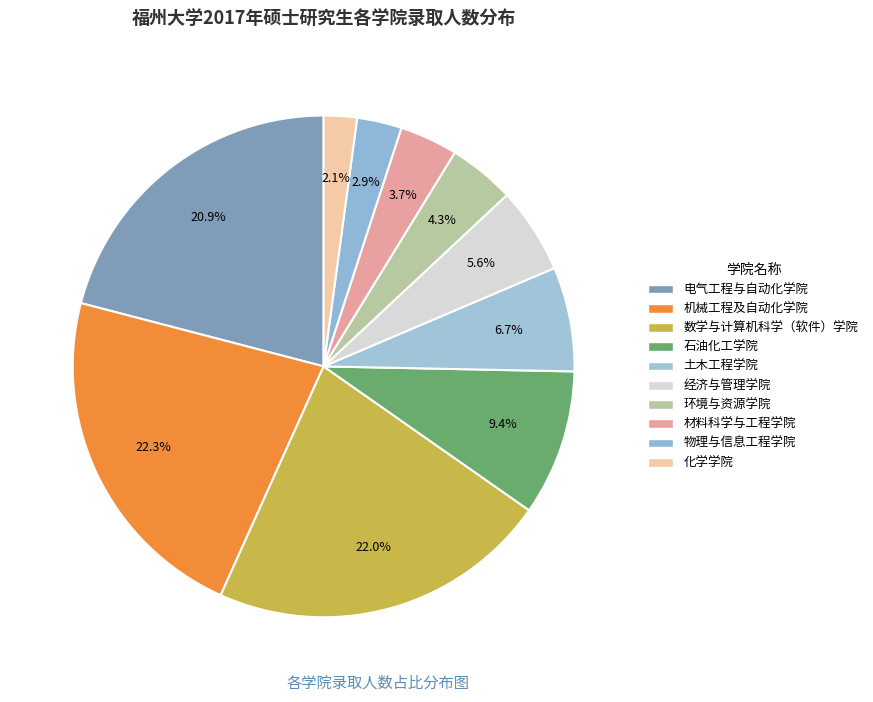

Do 环境与资源学院 and 经济与管理学院 together represent more than half of the pie?

No